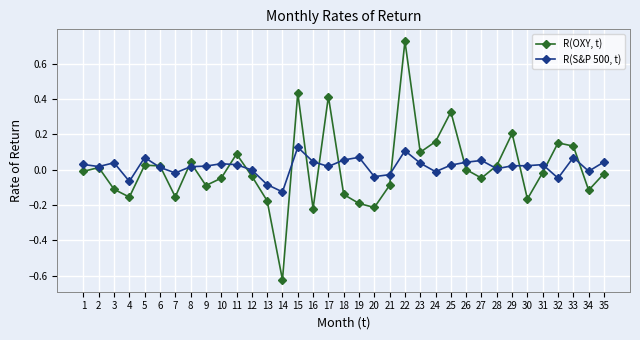

In R(OXY, t), how many points are lower than both neighbors (excluding endpoints)?

10